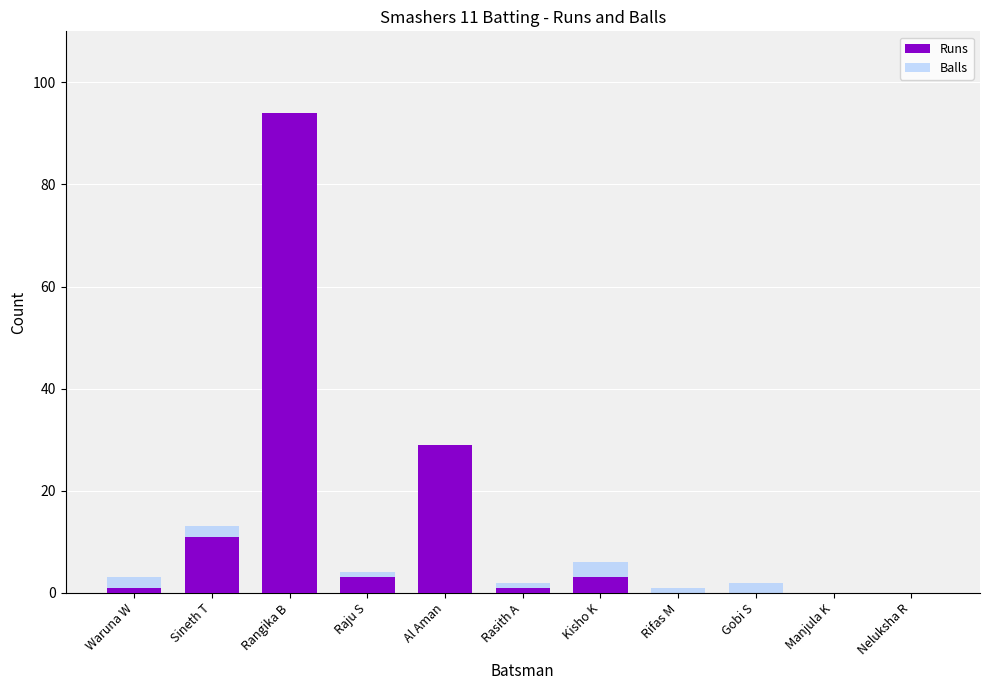

How many bars are there in each group?

2